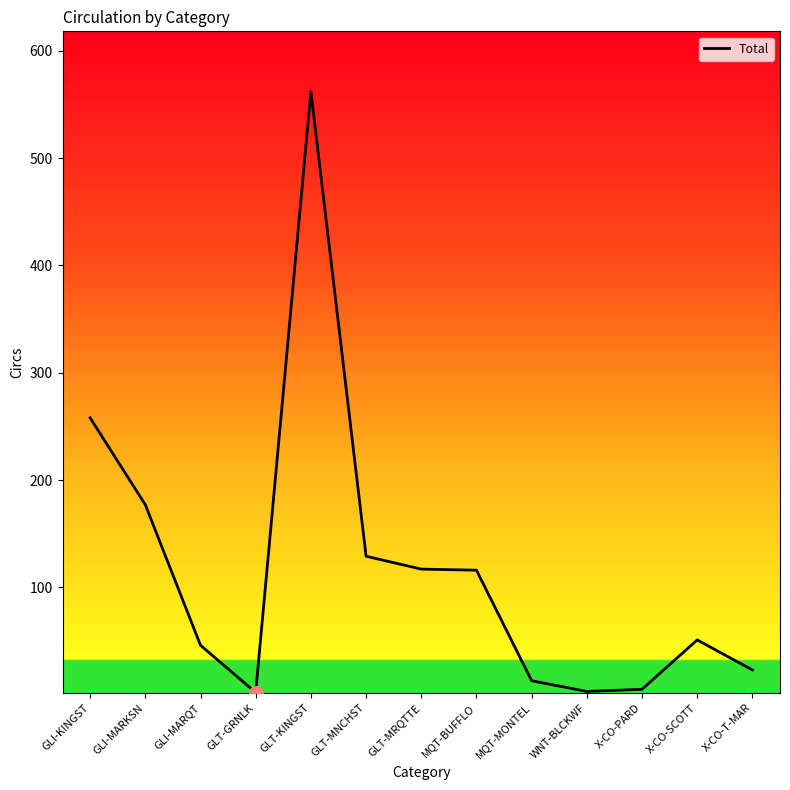

At which label does the data first exceed 51?

GLI-KINGST